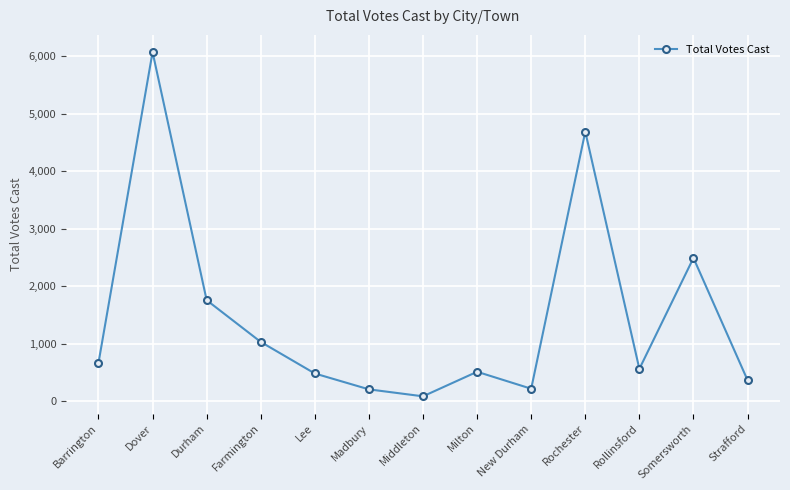

What is the ratio of the value at New Durham to the value at Madbury?

1.1